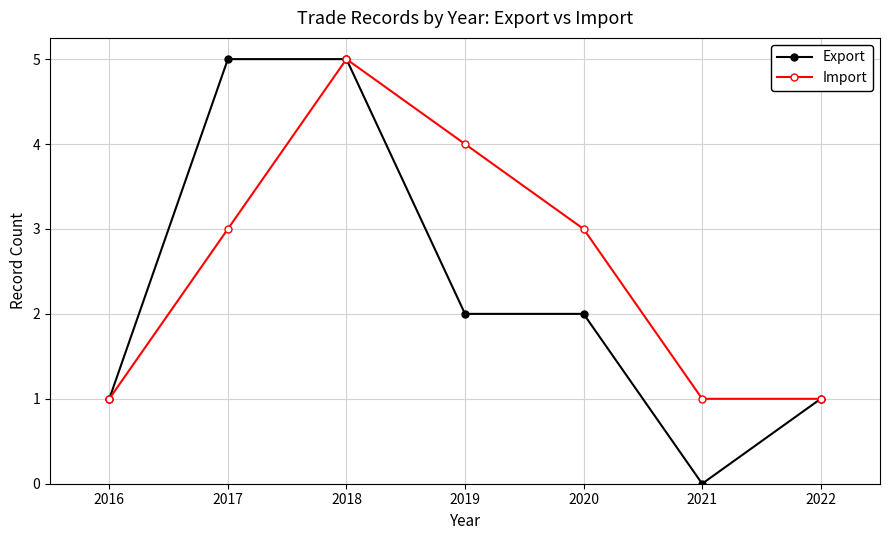

Which series has the largest total across all categories?

Import